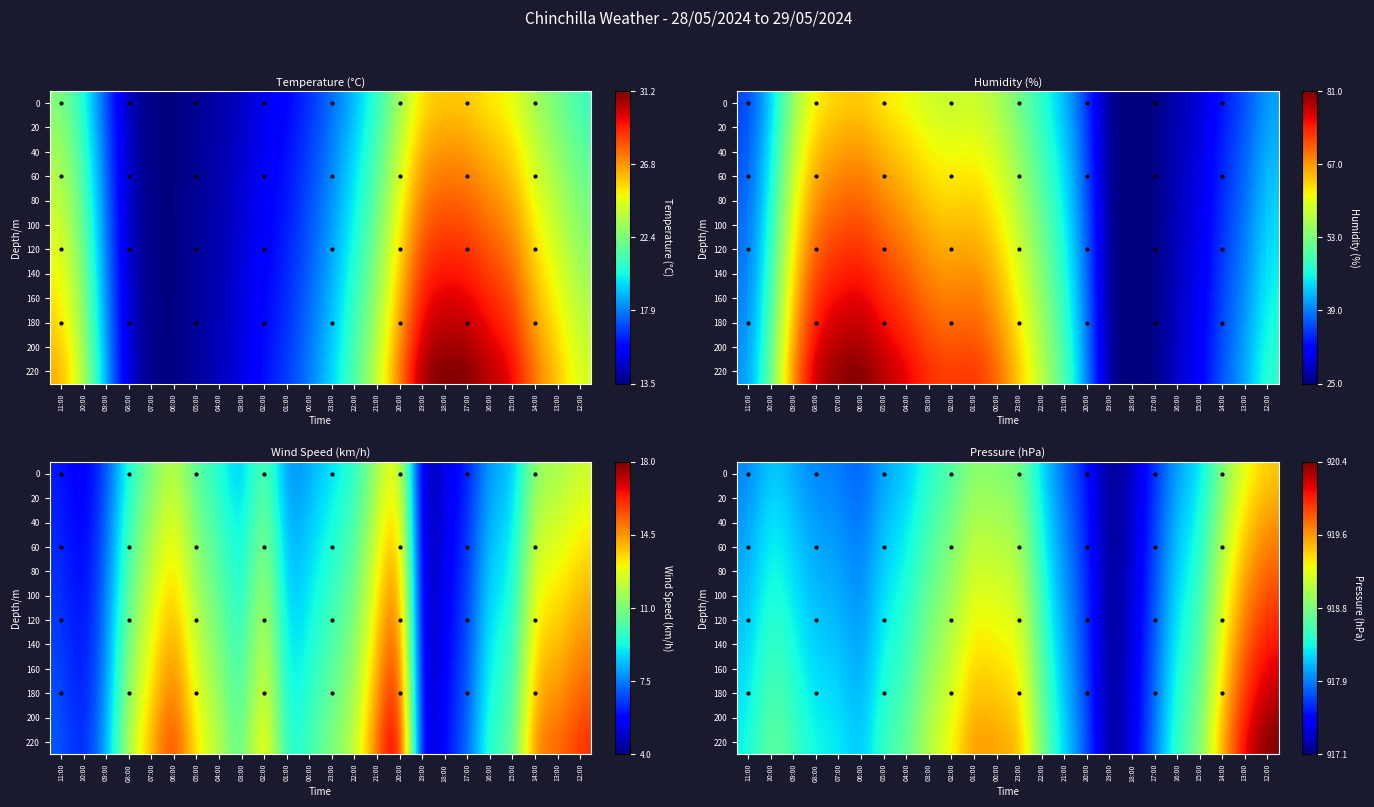

Which has a higher value, 13:00 or 14:00?

14:00